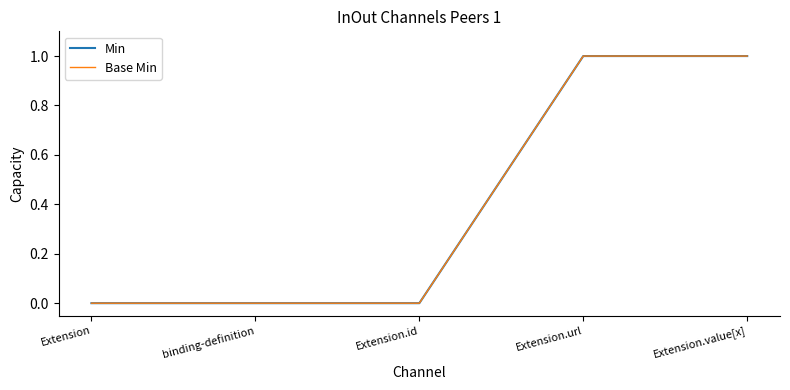

Does the chart display data point markers on the line(s)?

No